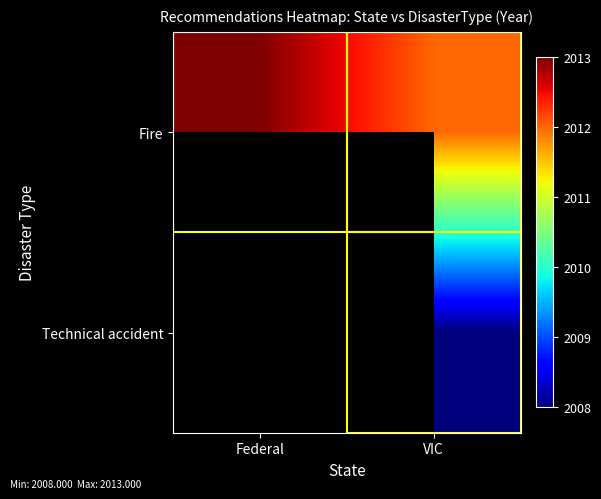

What is the average value of the Fire series?

2012.5